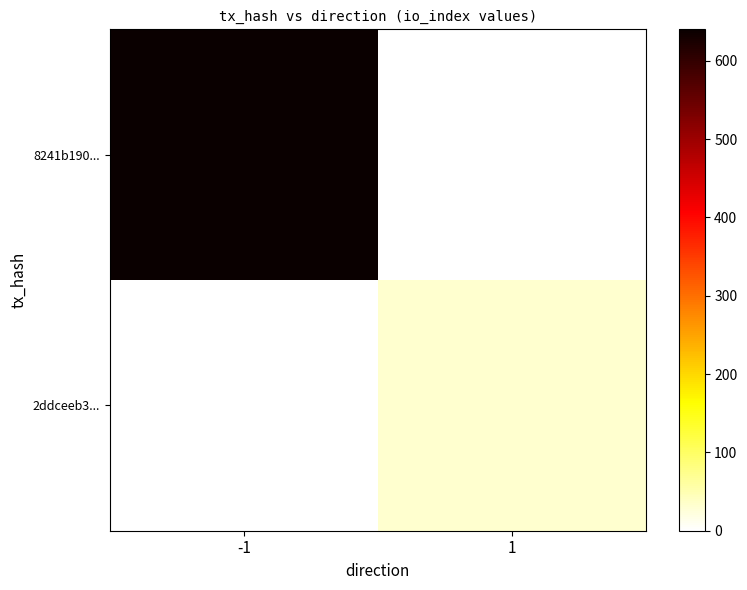

Which has a higher value, -1 or 1?

-1